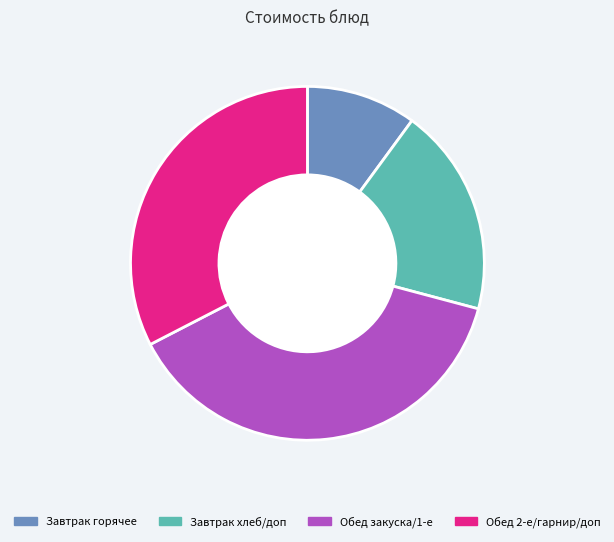

How many slices are in this pie chart?

4